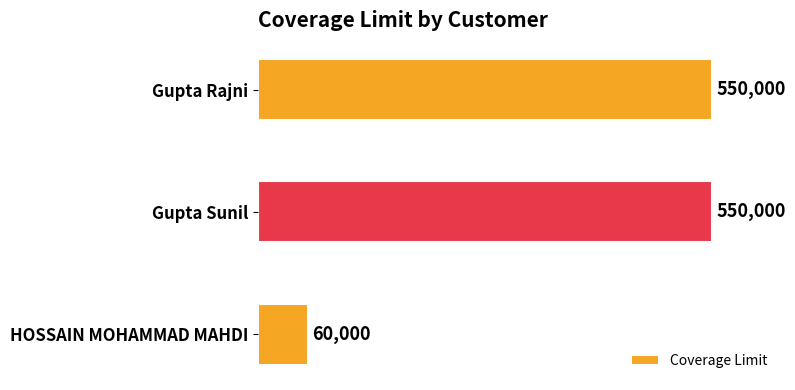

What is the label of the 3rd bar from the top?

HOSSAIN MOHAMMAD MAHDI